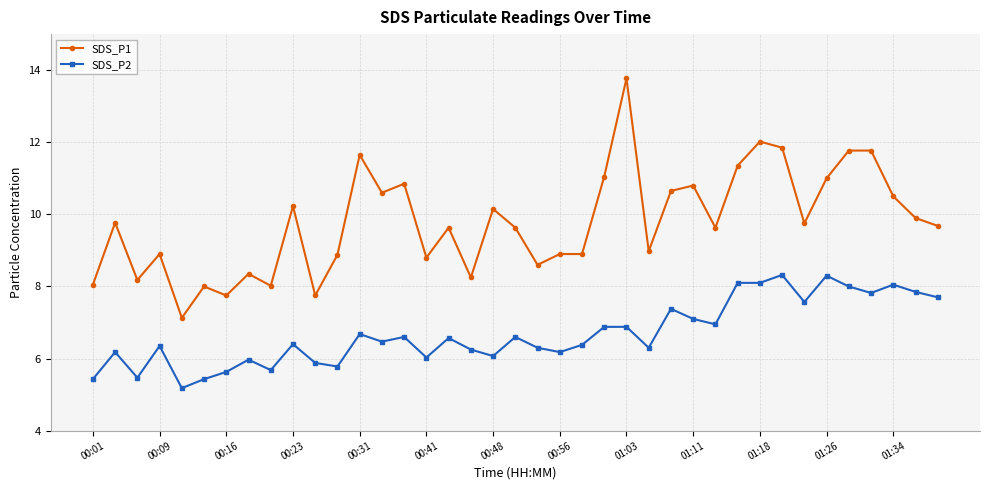

True or false: SDS_P2 has more than 0 points higher than both neighbors.

True